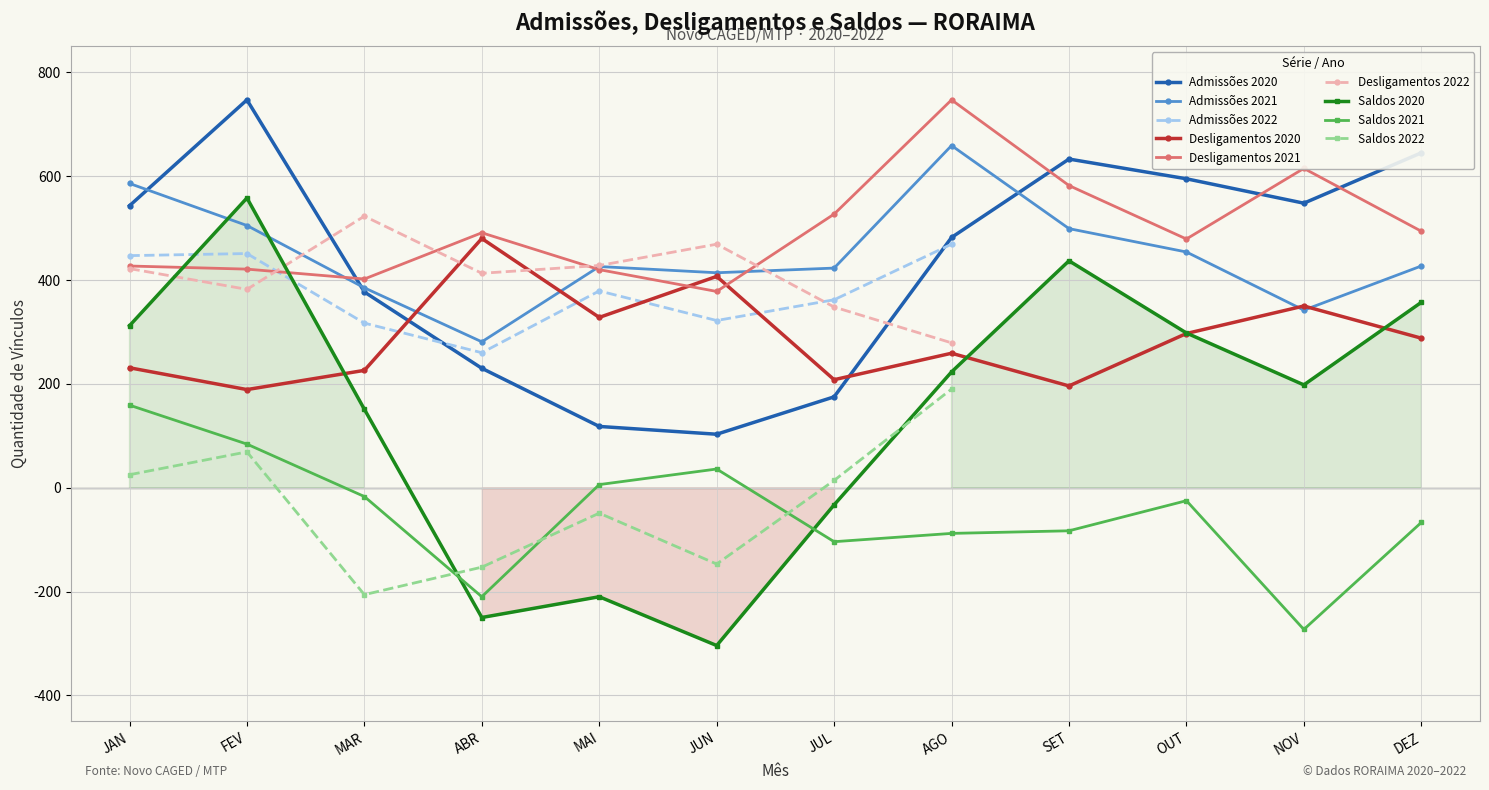

How many interior local valleys does the Desligamentos 2020 series have?

4